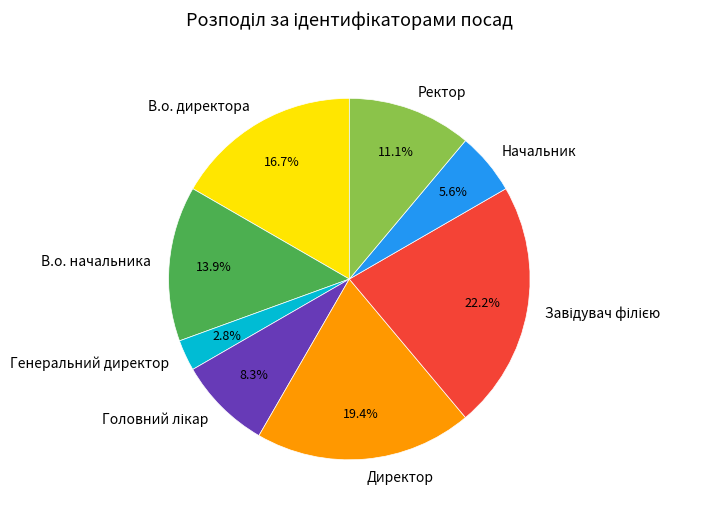

Which slice is the smallest?

Генеральний директор